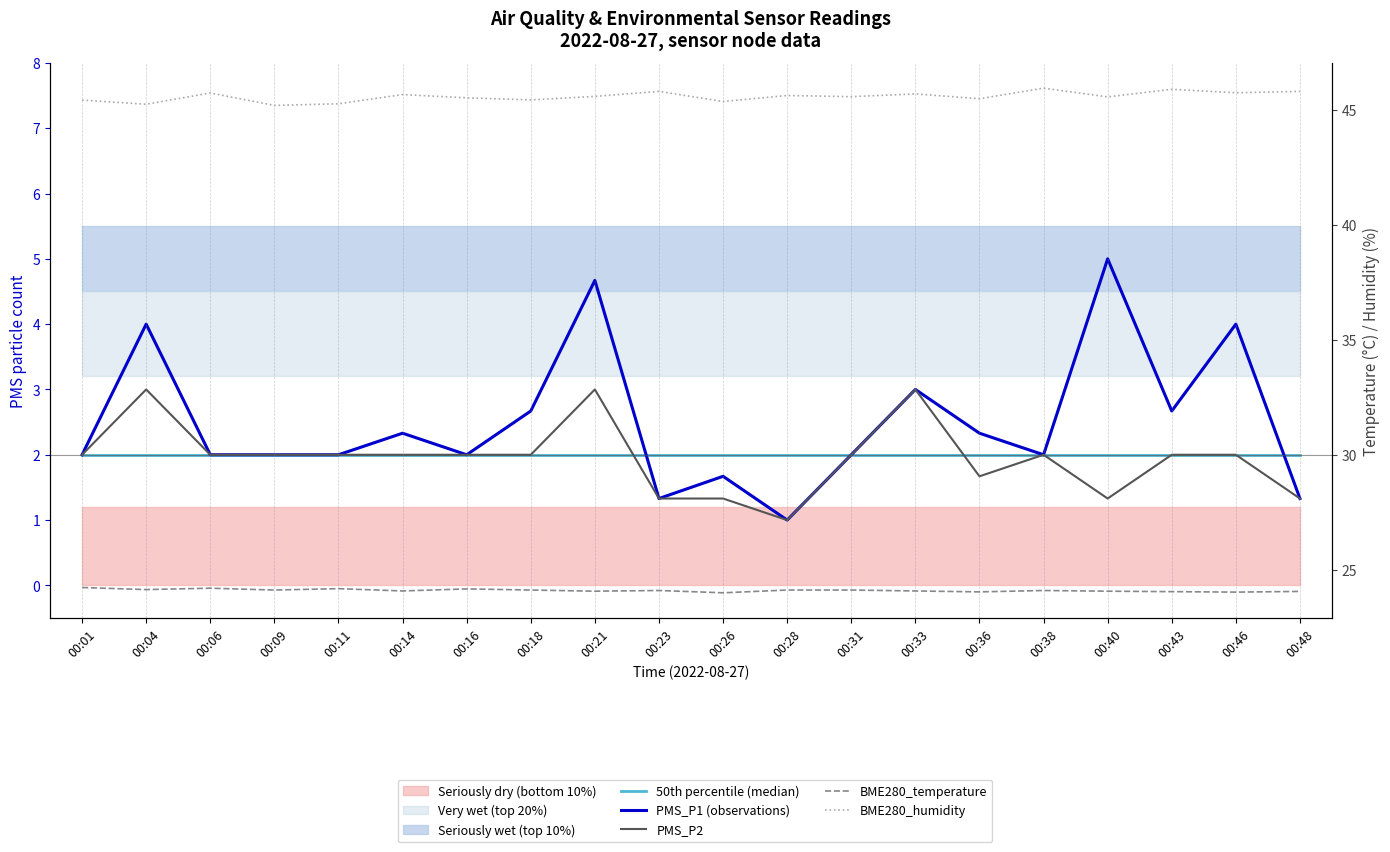

In PMS_P2, how many points are higher than both neighbors (excluding endpoints)?

4